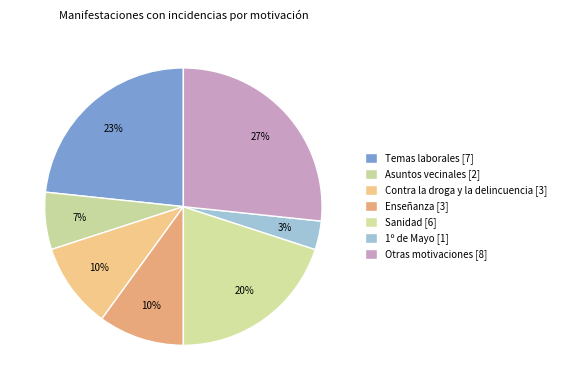

To the nearest percent, what is the difference between the 1º de Mayo and Enseñanza slice percentages?

7%